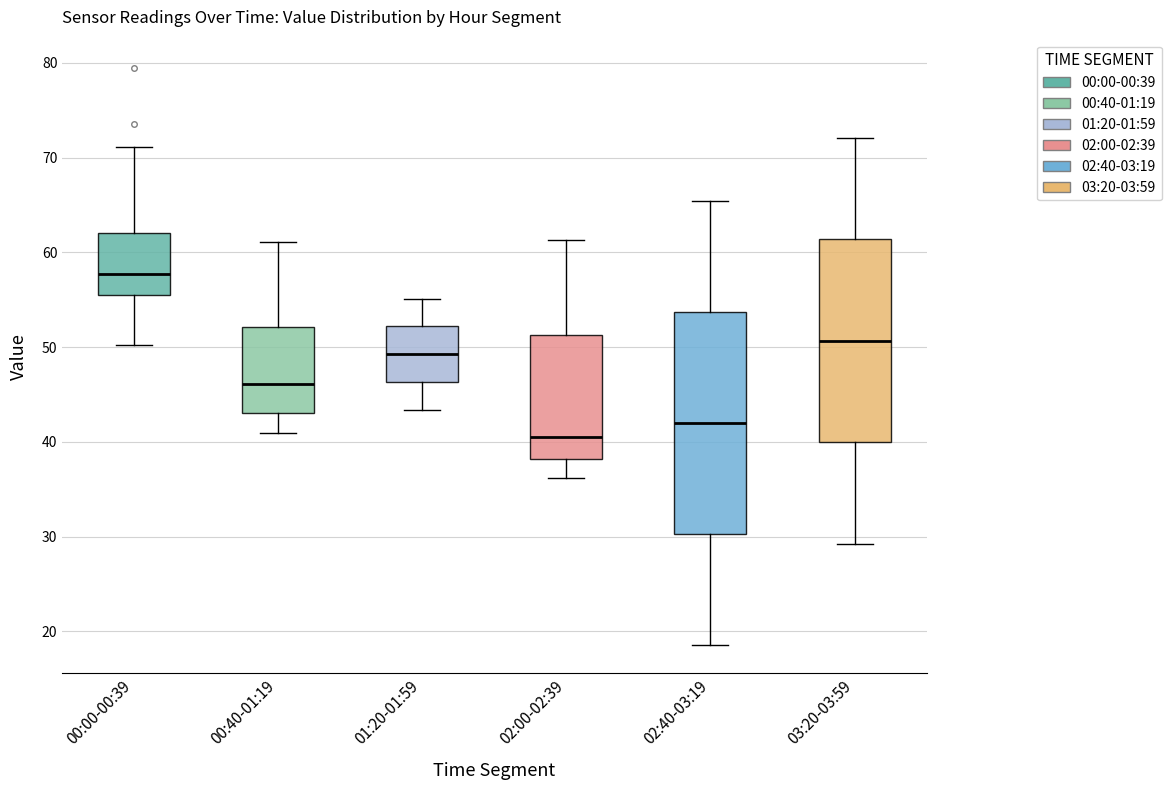

Where does the lower whisker of the box for 00:40-01:19 end on the y-axis? The values are not printed on the chart, so give them approximately, as read against the axis.

41